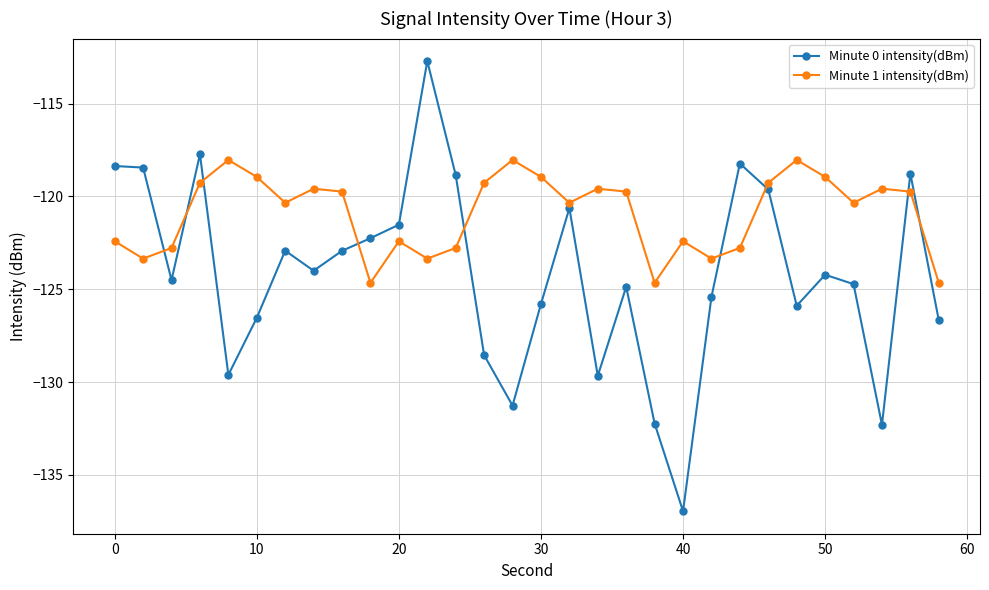

Does the chart have visible grid lines?

Yes